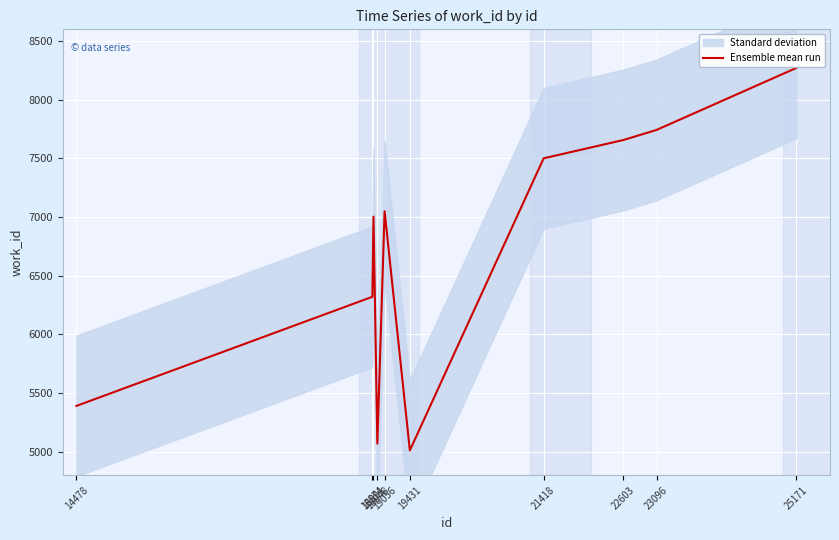

How many data points does each series have?

10